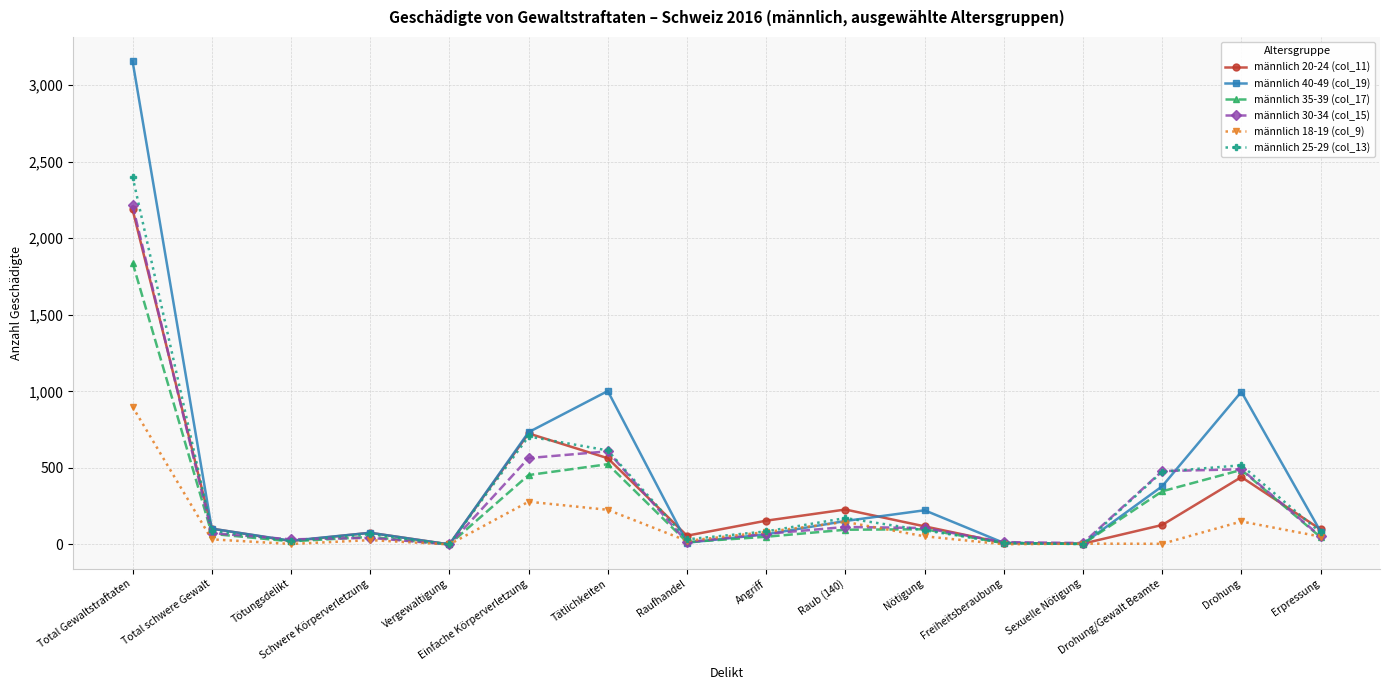

True or false: männlich 30-34 (col_15) has more than 0 points higher than both neighbors.

True